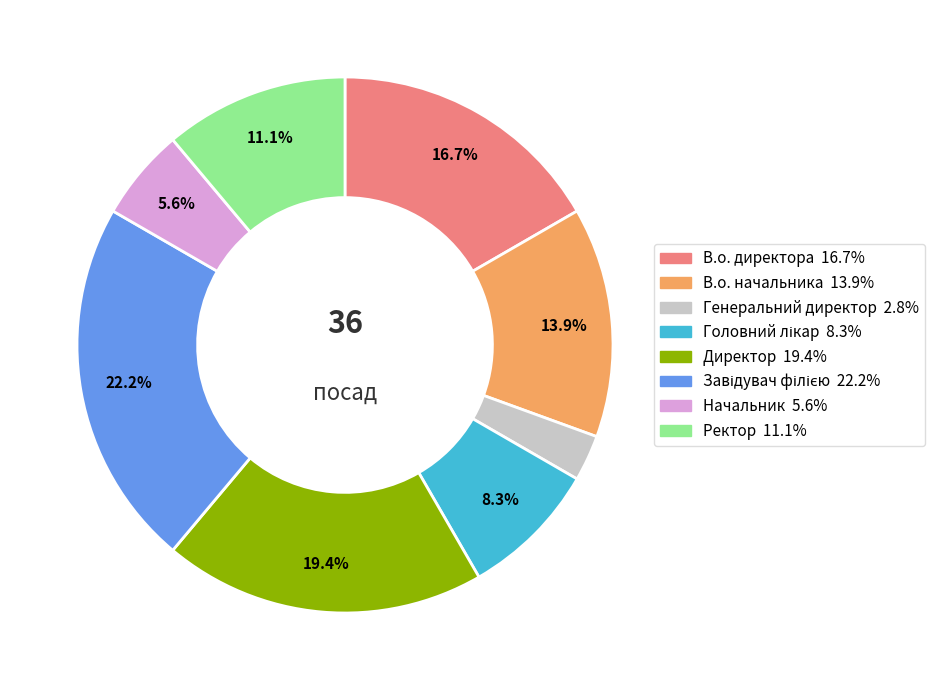

Which category has the smallest portion of the pie?

Генеральний директор